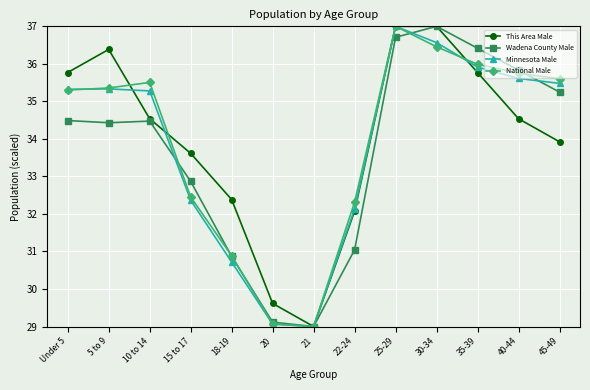

What are all the series names shown in the legend?

This Area Male, Wadena County Male, Minnesota Male, National Male